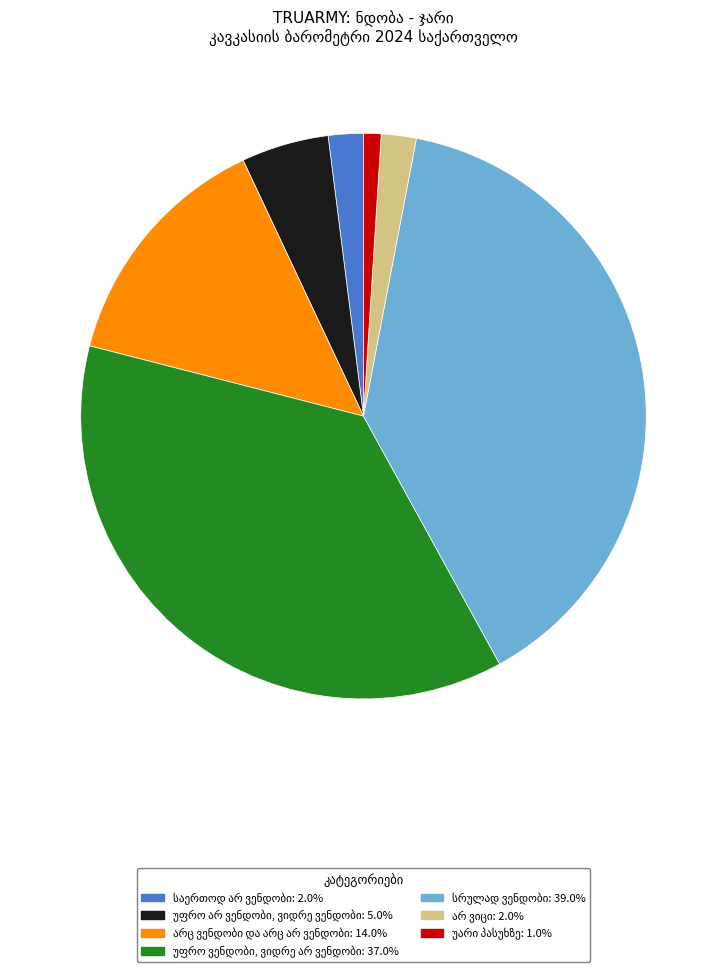

Is there any slice that represents more than half of the pie?

No